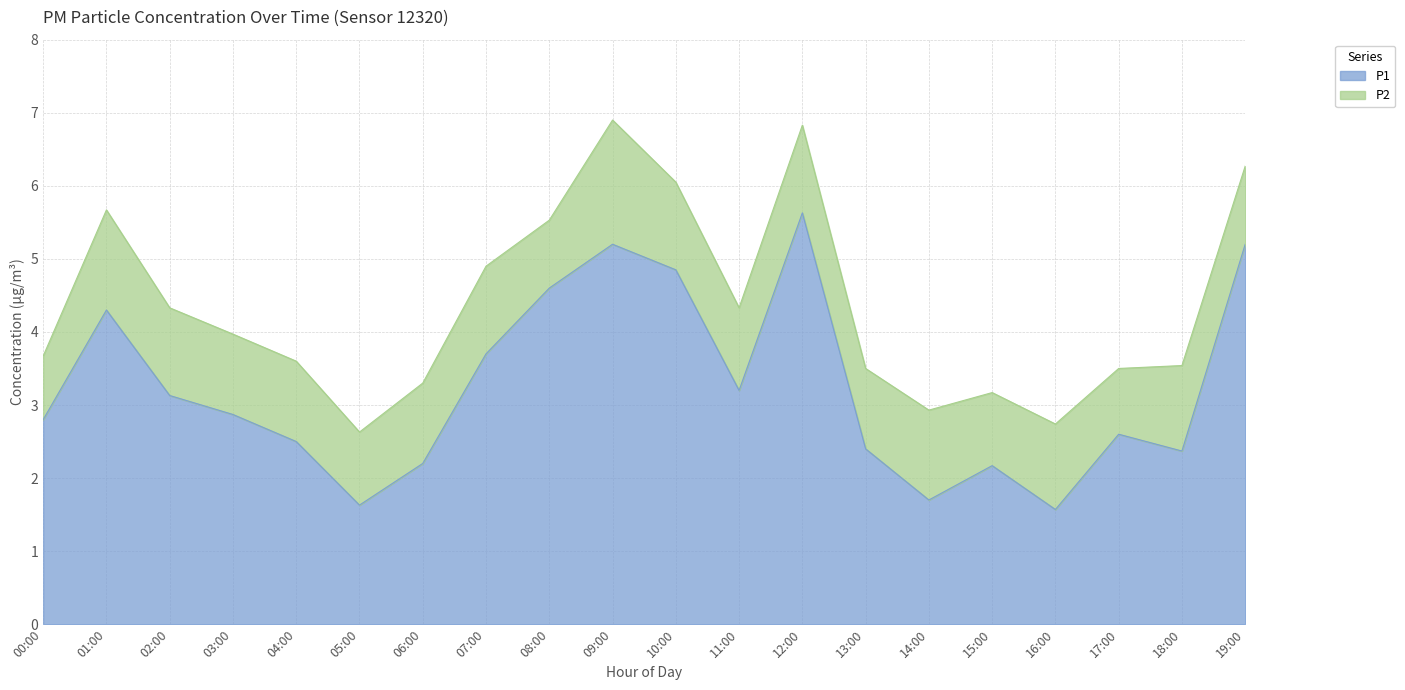

What is the label of the 10th point from the right?

10:00